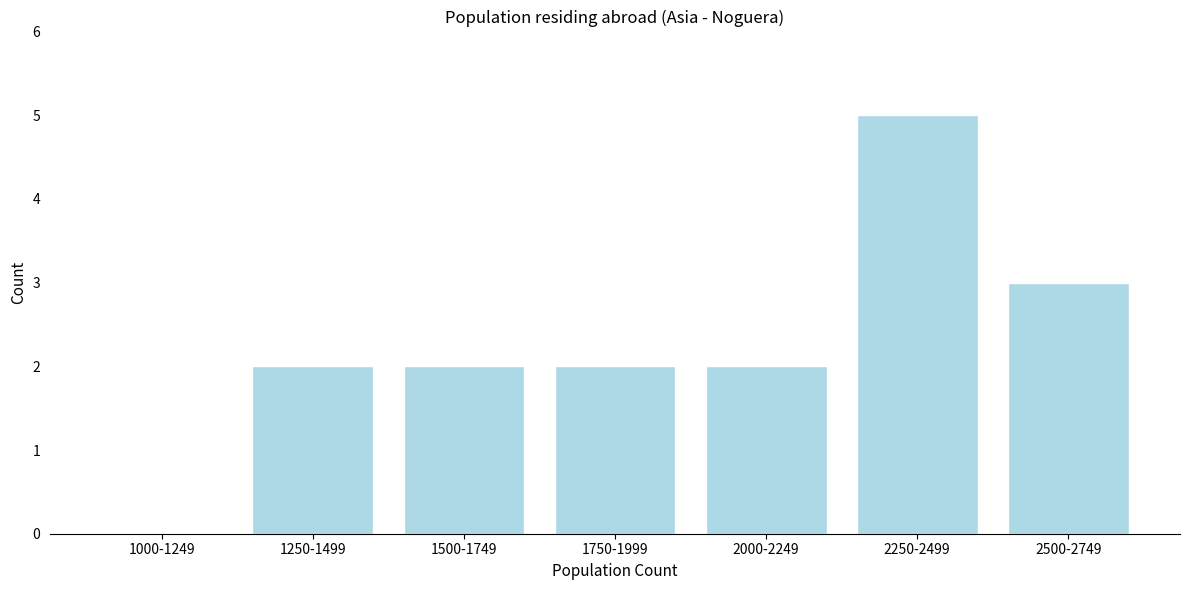

Reading left to right, extract all data points from this chart.

1000-1249=0	1250-1499=2	1500-1749=2	1750-1999=2	2000-2249=2	2250-2499=5	2500-2749=3